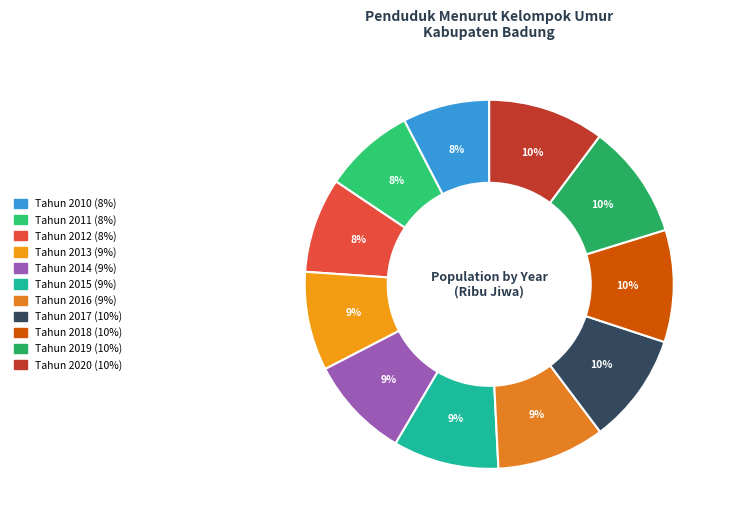

How many slices are in this pie chart?

11